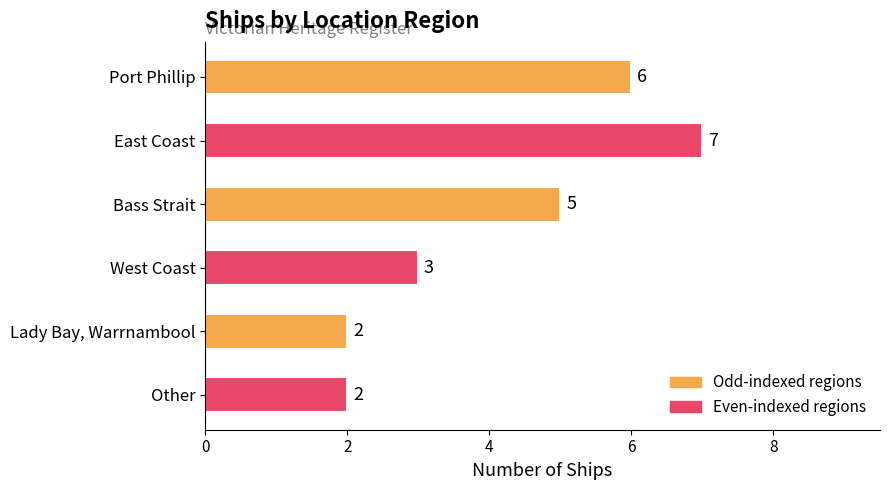

The value at Other is 1. True or false?

False